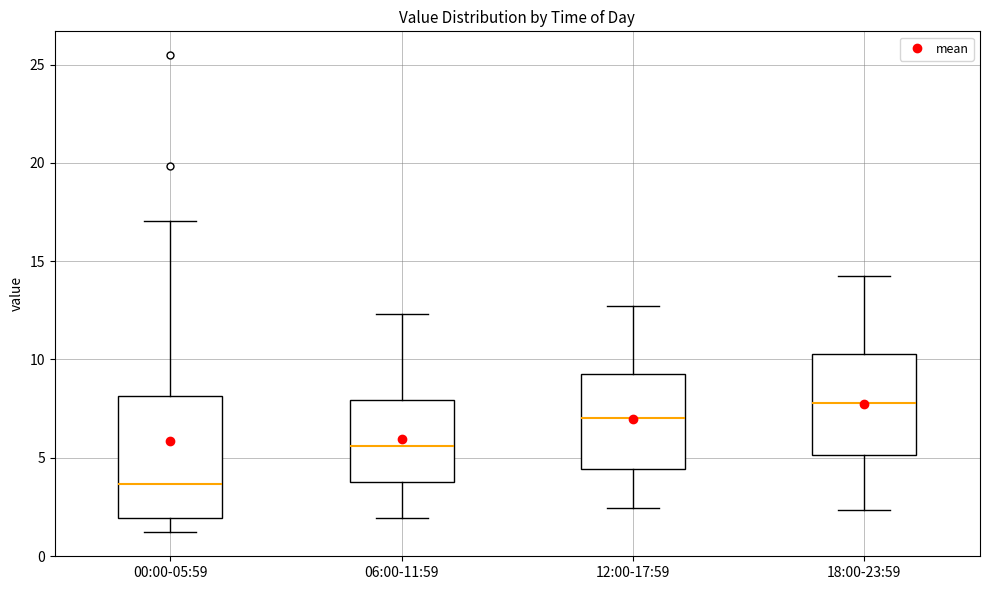

Which box is the tallest, from its lower edge to its upper edge?

00:00-05:59